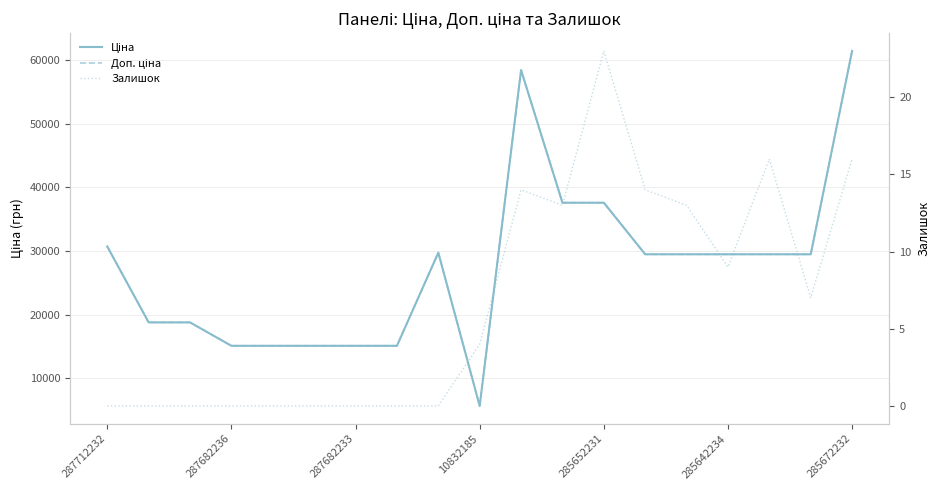

True or false: Залишок and Доп. ціна intersect in this chart.

False